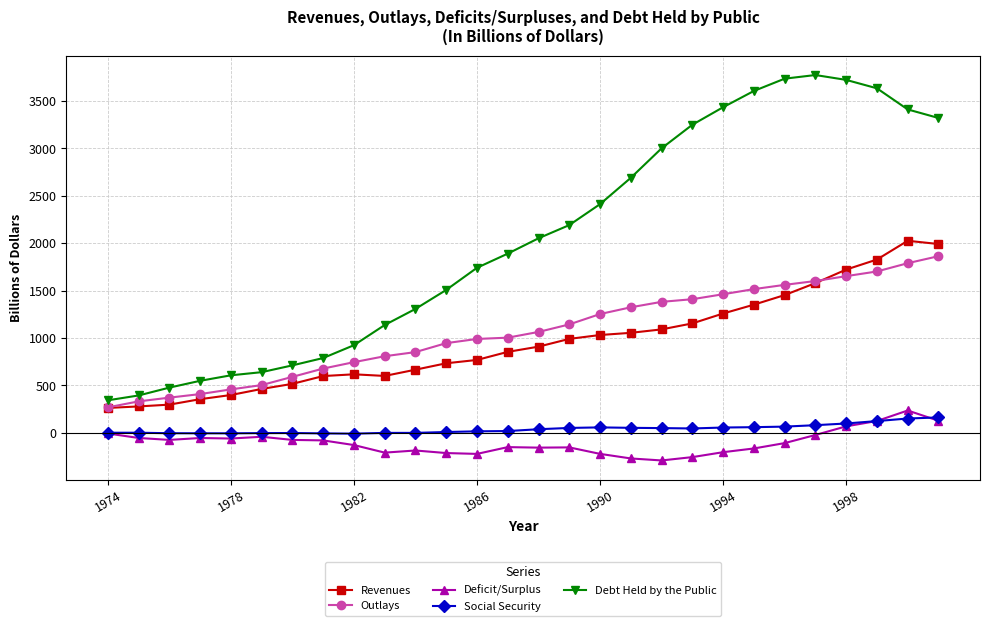

Which series has the largest range (max minus min)?

Debt Held by the Public